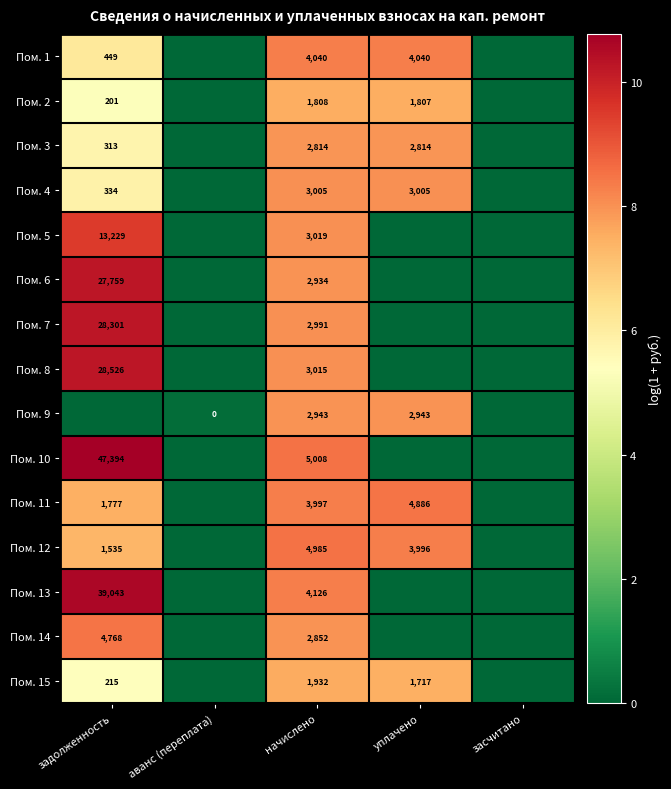

At how many categories does at least one series exceed 4?

3